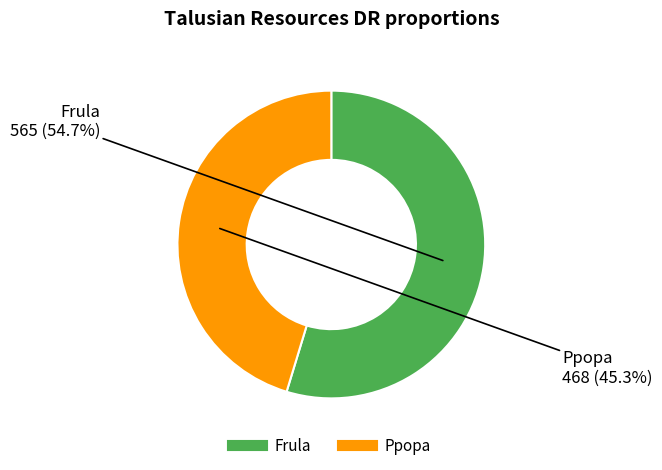

What percentage is the Ppopa slice, to the nearest percent?

45%